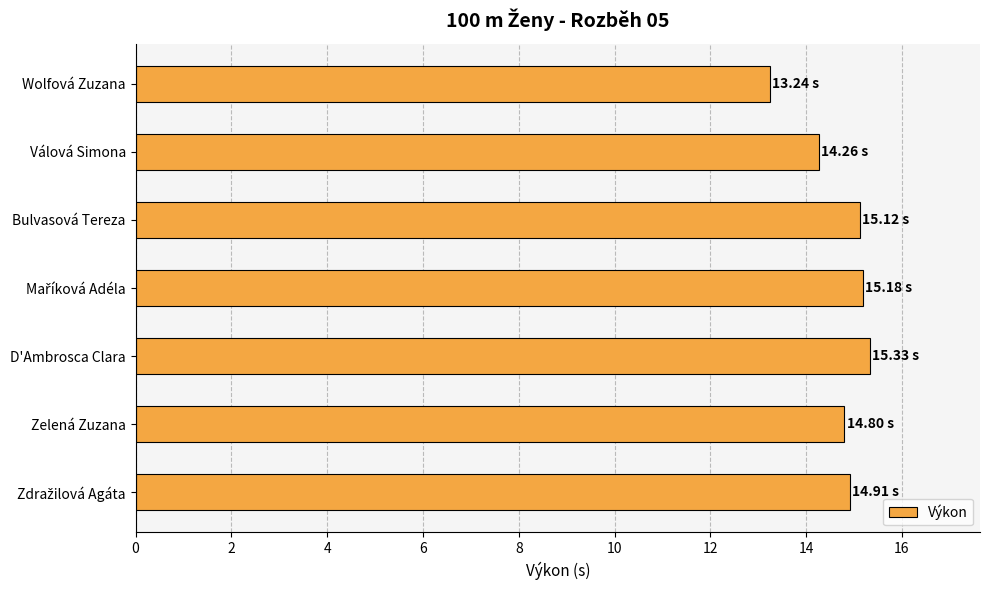

Where is the data nearest to the value 14?

Válová Simona